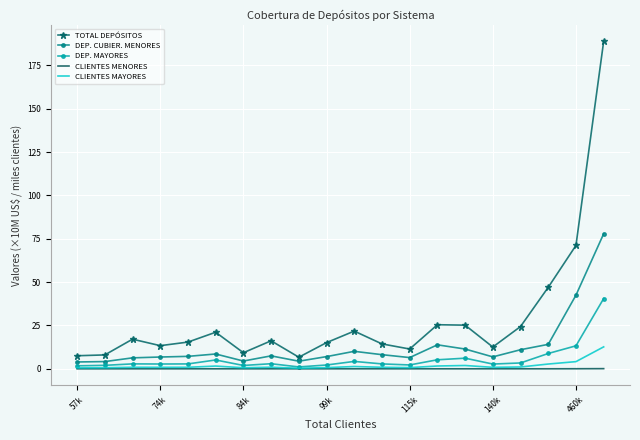

Which series has the widest spread of values?

TOTAL DEPÓSITOS